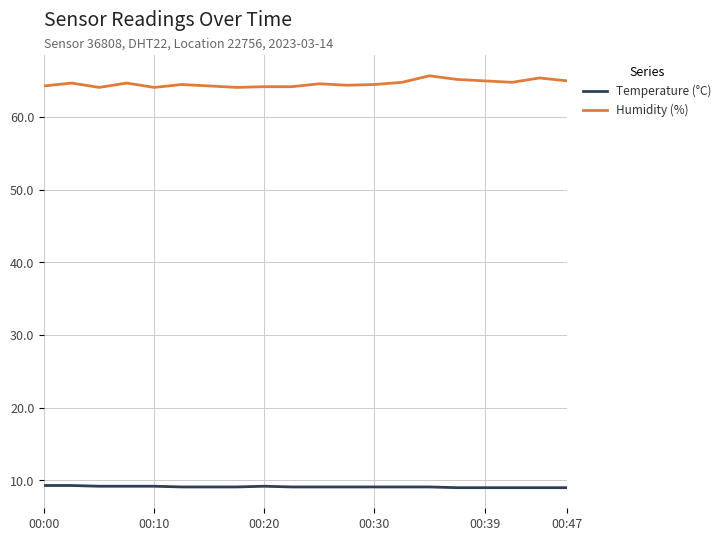

List the series in order of their overall mean, highest first.

Humidity (%), Temperature (°C)